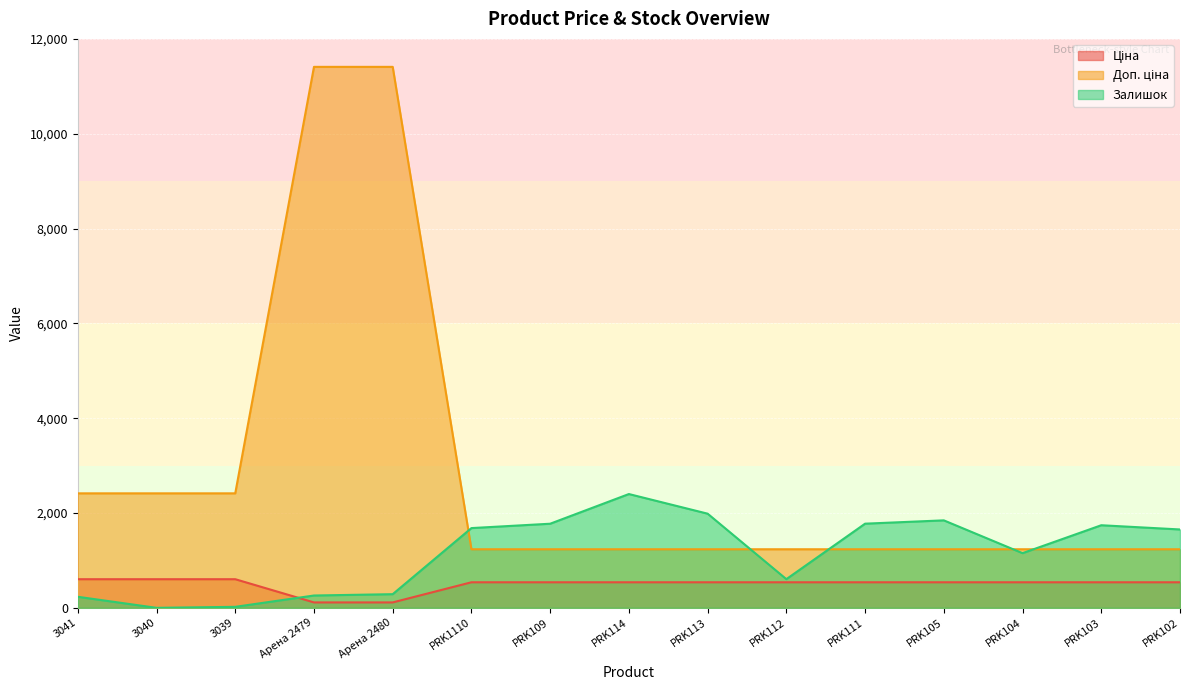

What is the value of the Залишок point at the 1st from the left?

233.0